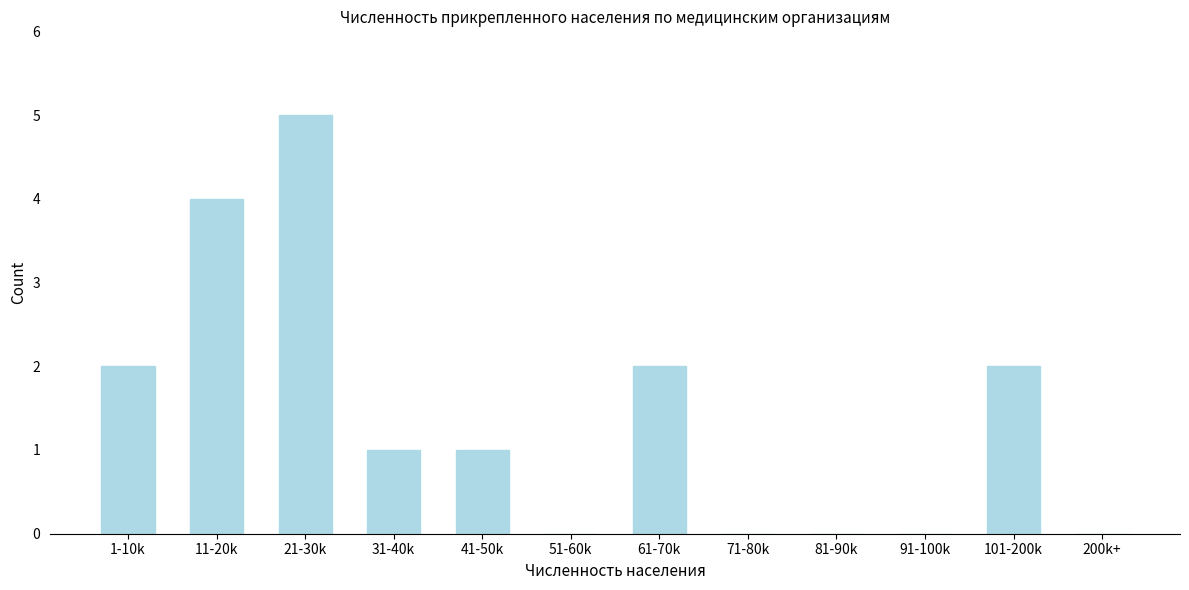

Reading left to right, extract all data points from this chart.

1-10k=2	11-20k=4	21-30k=5	31-40k=1	41-50k=1	51-60k=0	61-70k=2	71-80k=0	81-90k=0	91-100k=0	101-200k=2	200k+=0